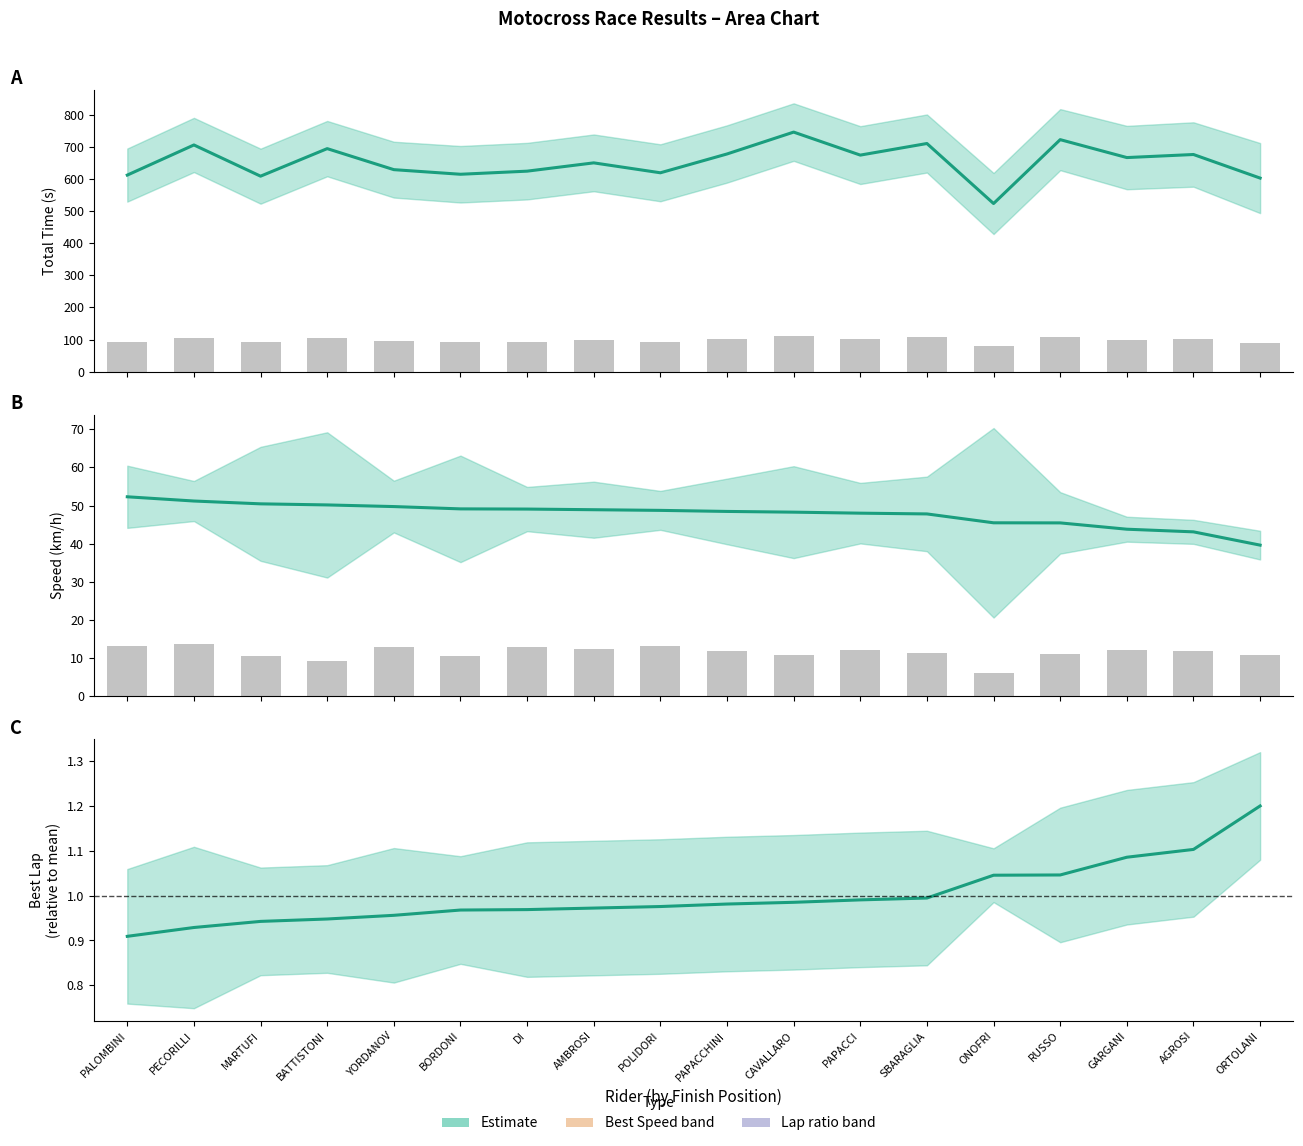

Which has a higher value, RUSSO or PAPACCI?

RUSSO